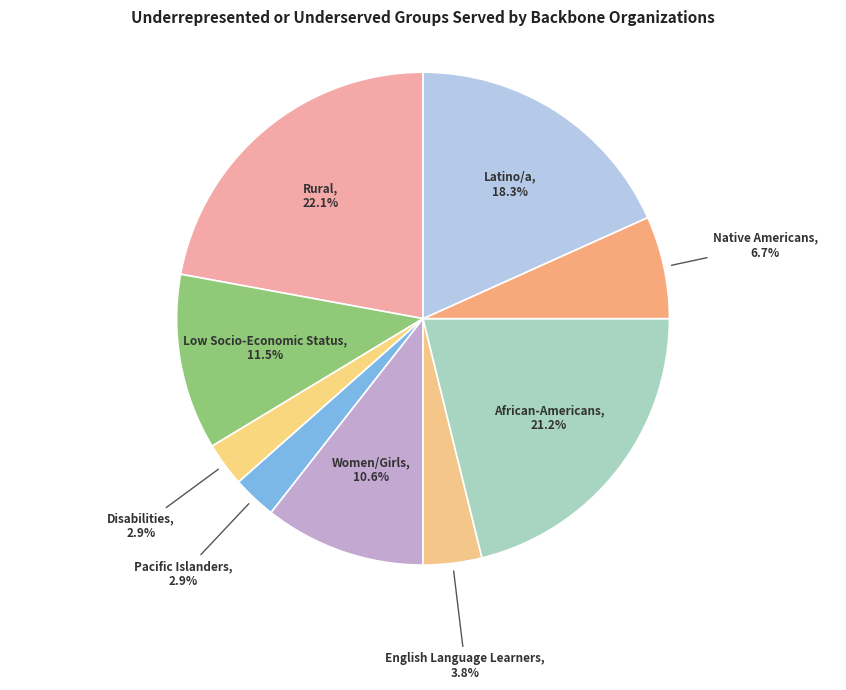

Is there a majority slice in this chart?

No